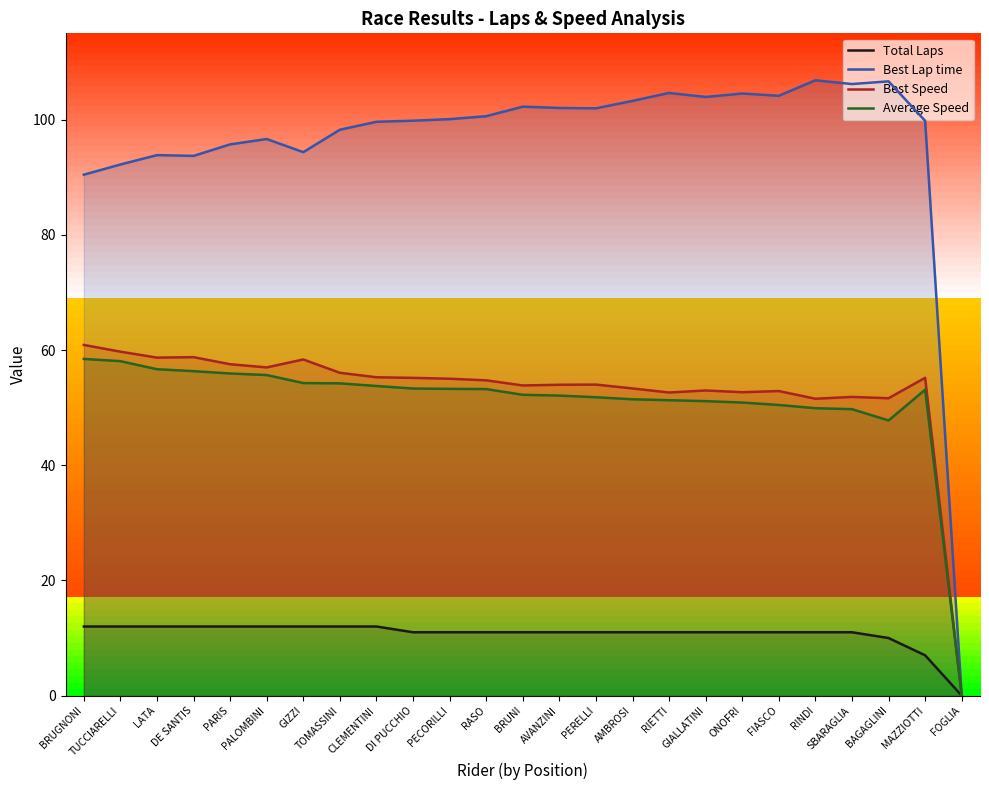

The Total Laps series shows 18.6 at PERELLI. True or false?

False